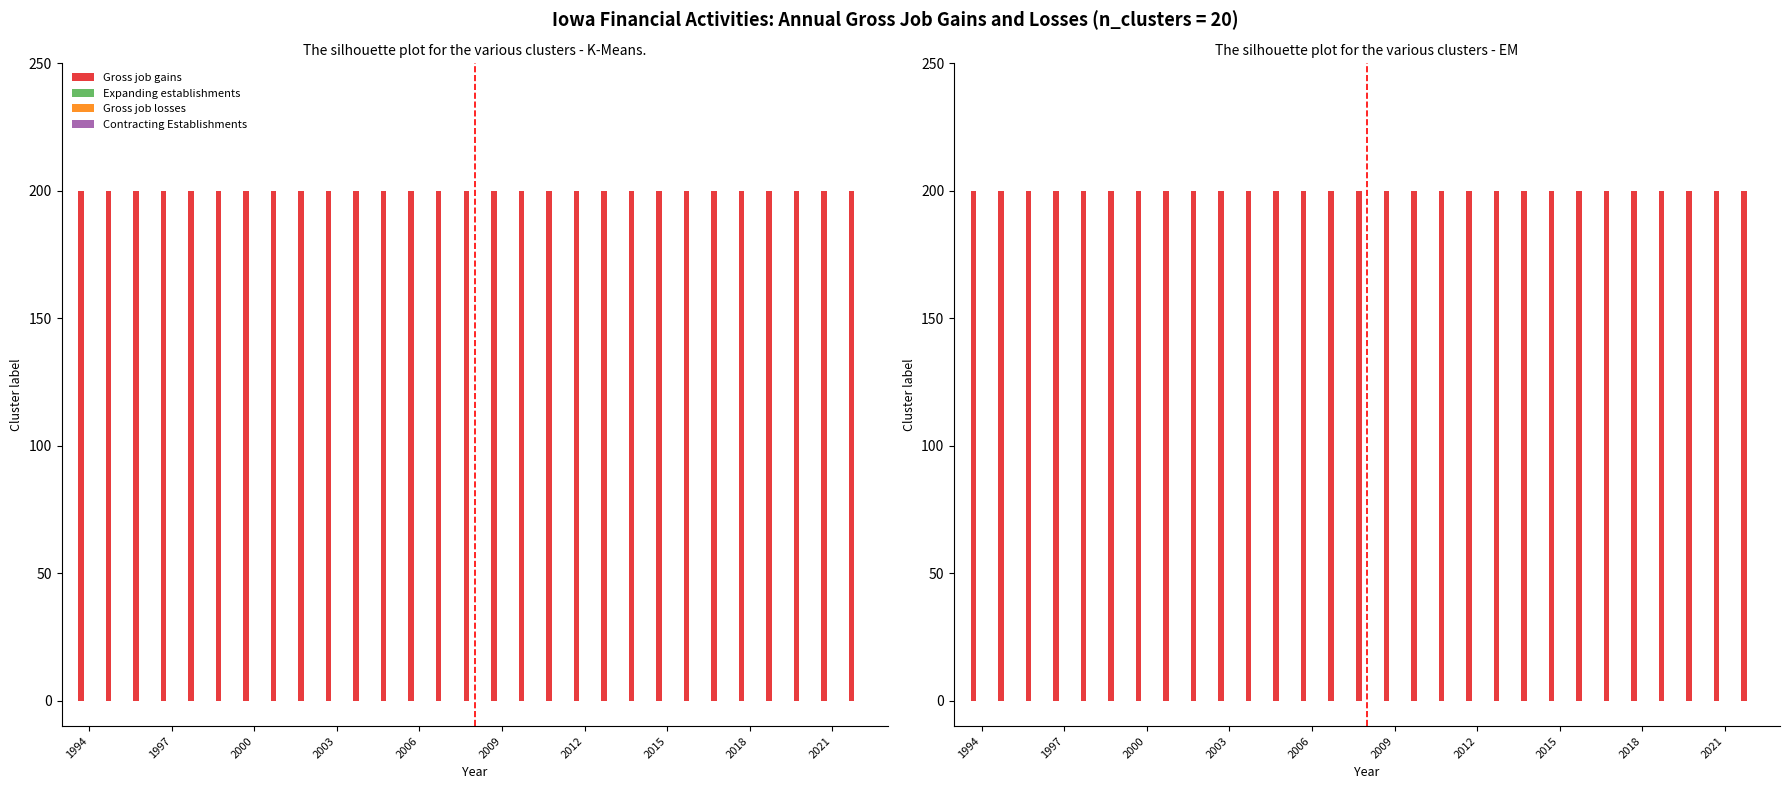

What position from the right is 2006?

17